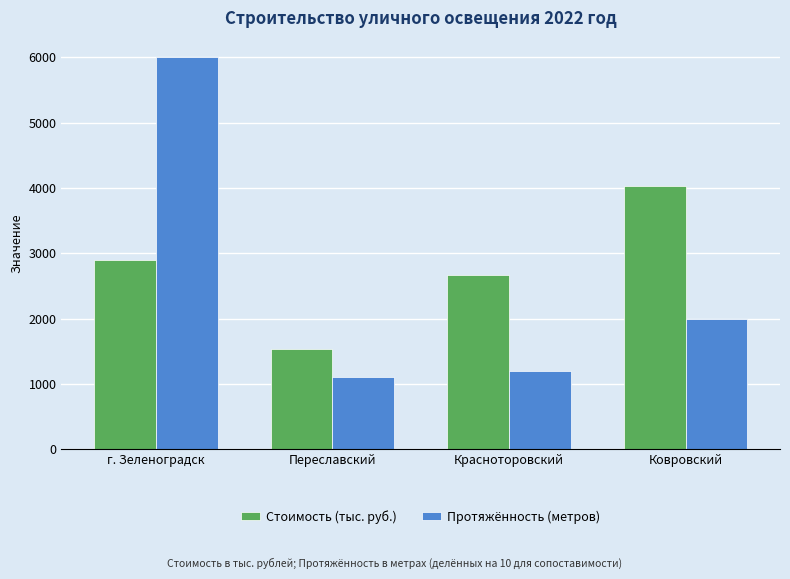

Which series changed the most between Красноторовский and Ковровский?

Стоимость (тыс. руб.)